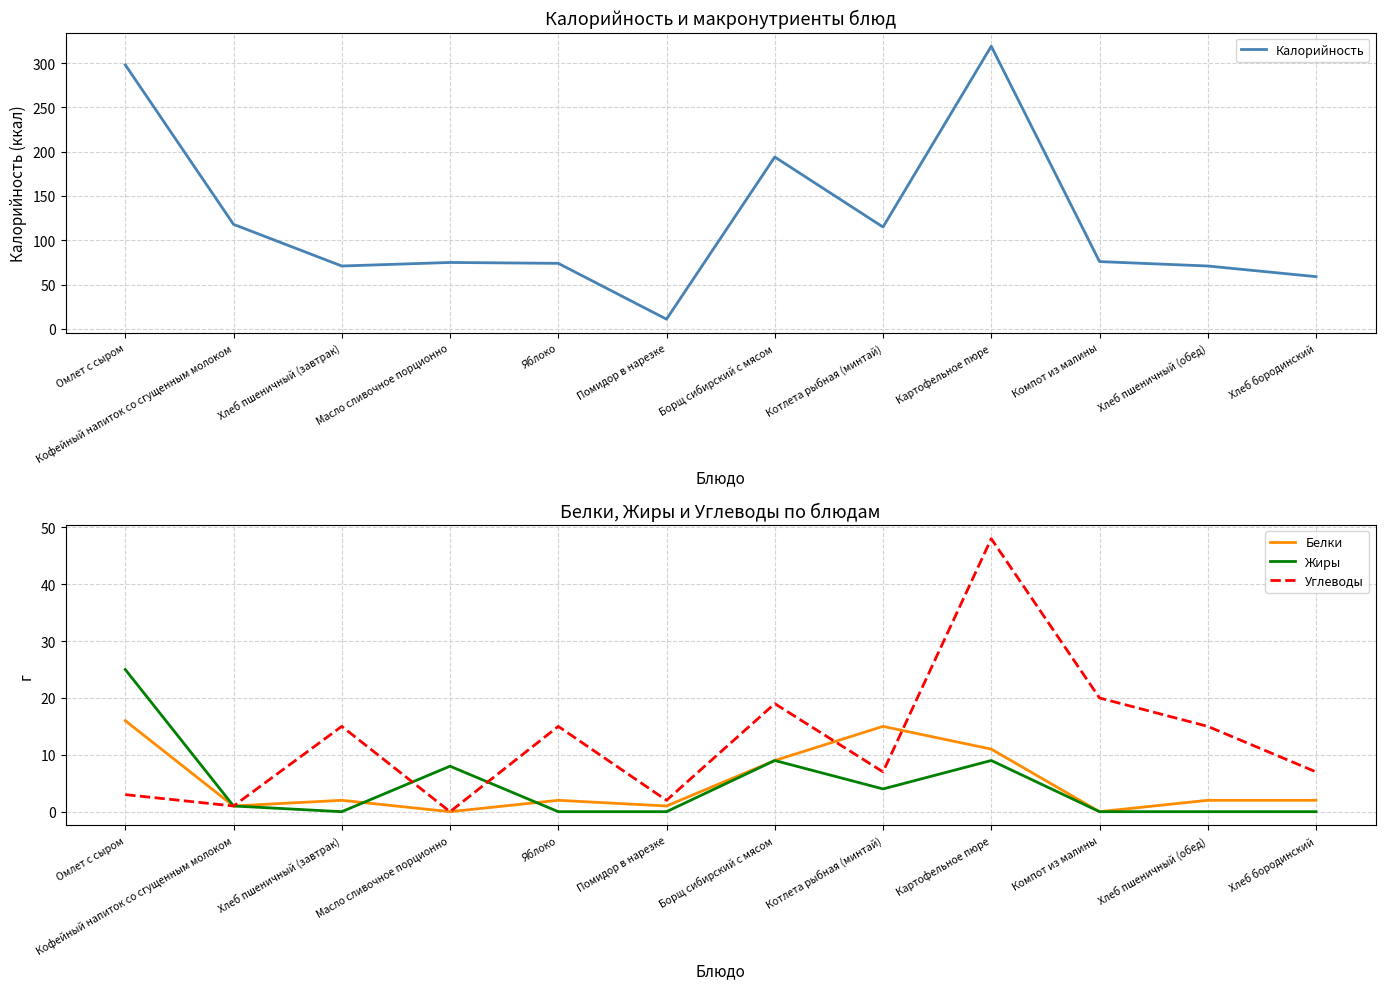

Which series changed the most between Борщ сибирский с мясом and Картофельное пюре?

Калорийность